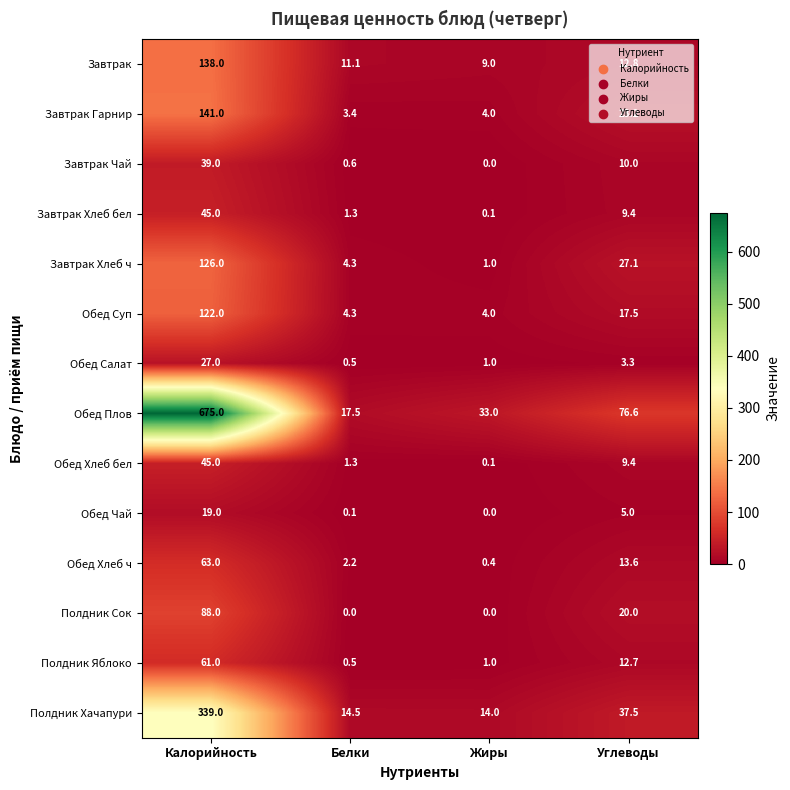

Which category has the lowest value in the Обед Хлеб бел series?

Жиры